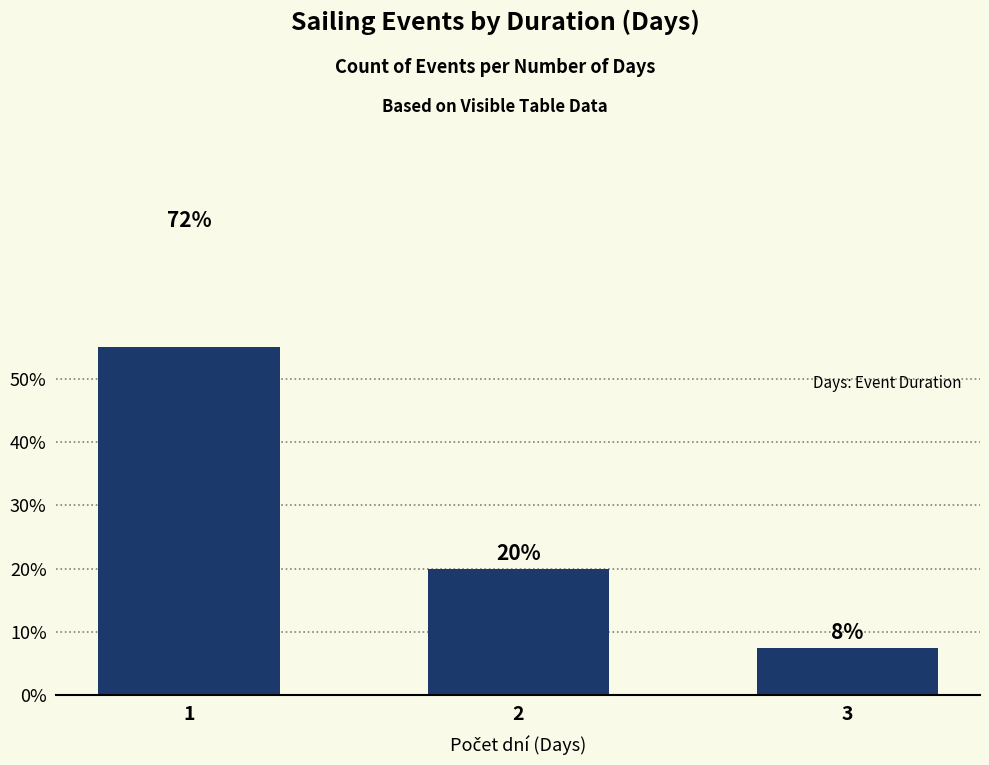

The value at 1 is 72.5. True or false?

True